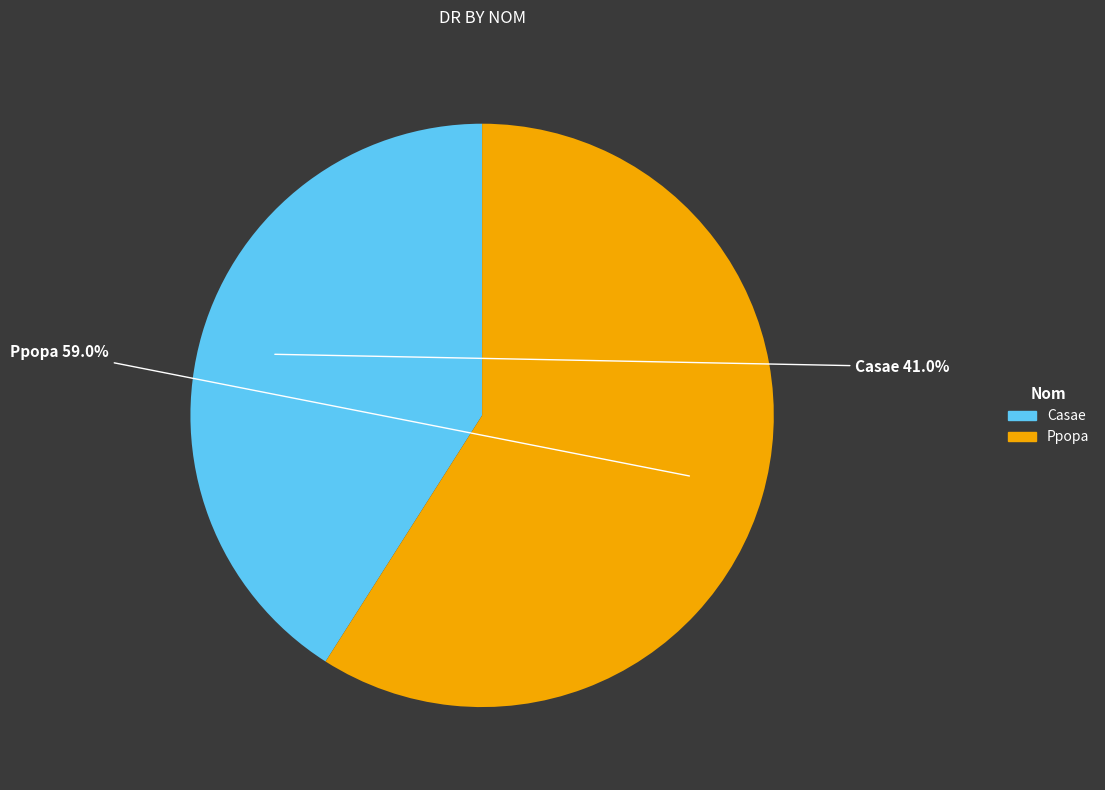

What is the majority slice?

Ppopa